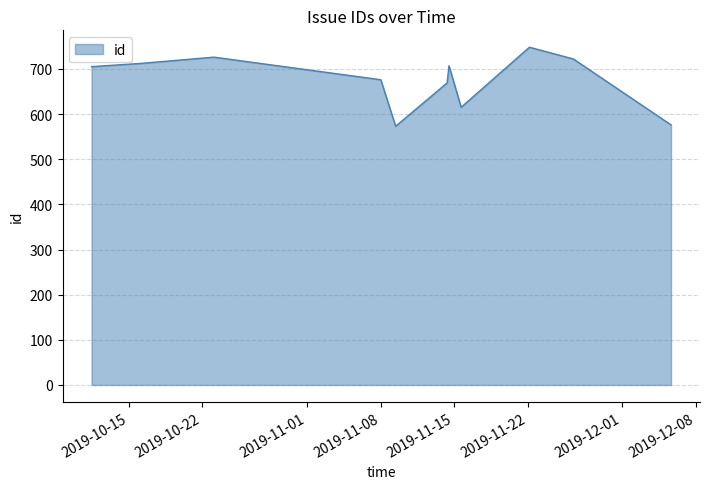

What is the difference between the maximum and minimum values?

175